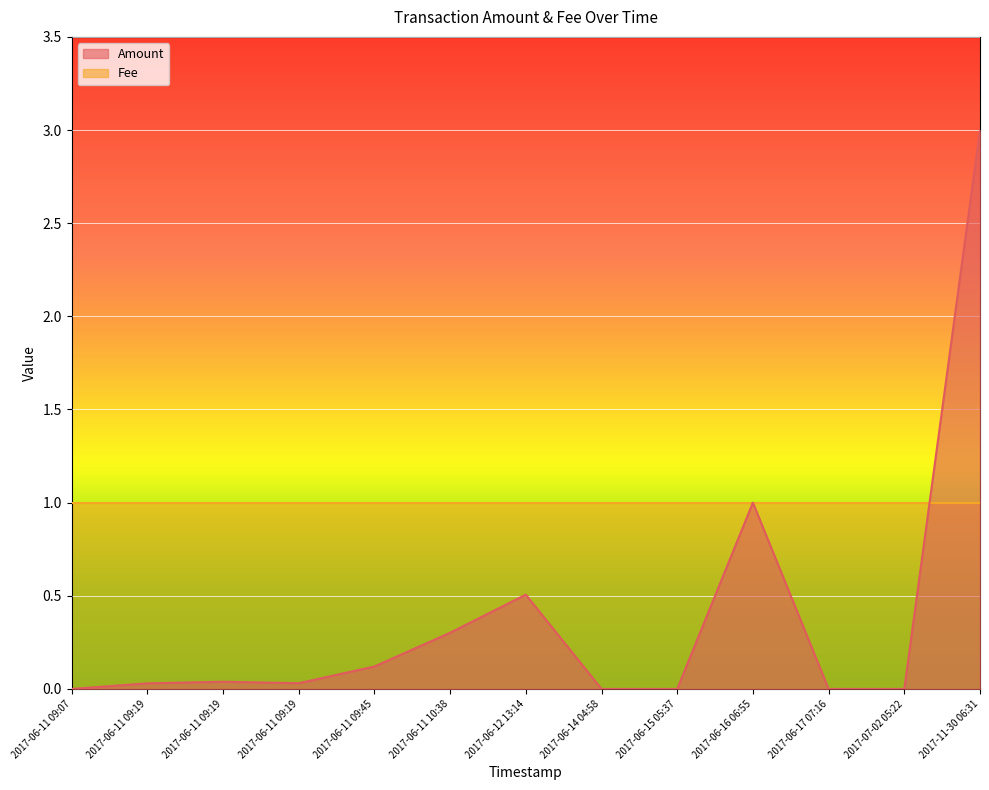

How many interior local peaks (higher than both neighbors) does the data have?

3